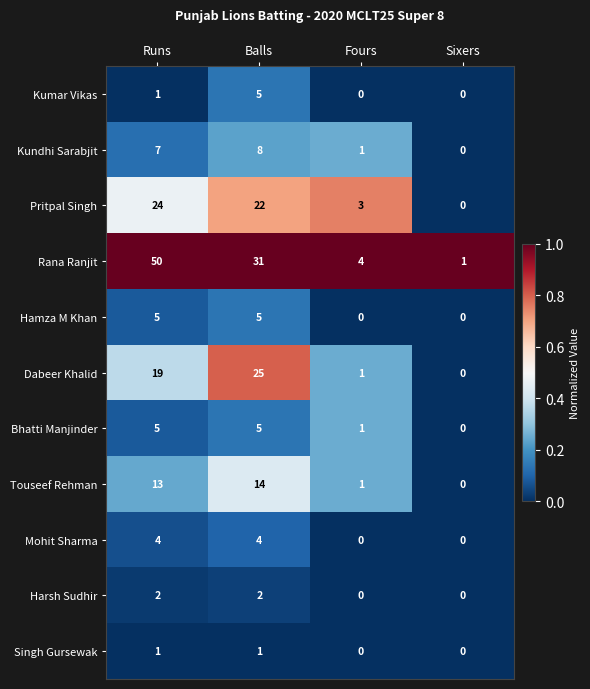

What is the sum of all Pritpal Singh values?

49